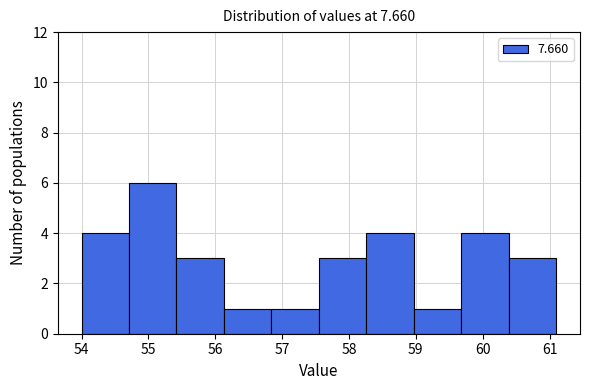

Over which range of the x-axis is the bar tallest?

54.71 to 55.42